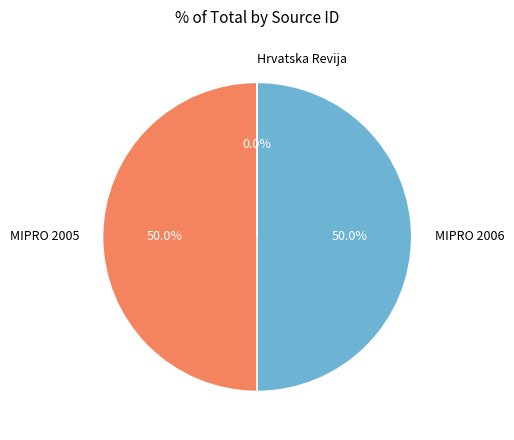

How much of the chart is everything except MIPRO 2005?

50.0%